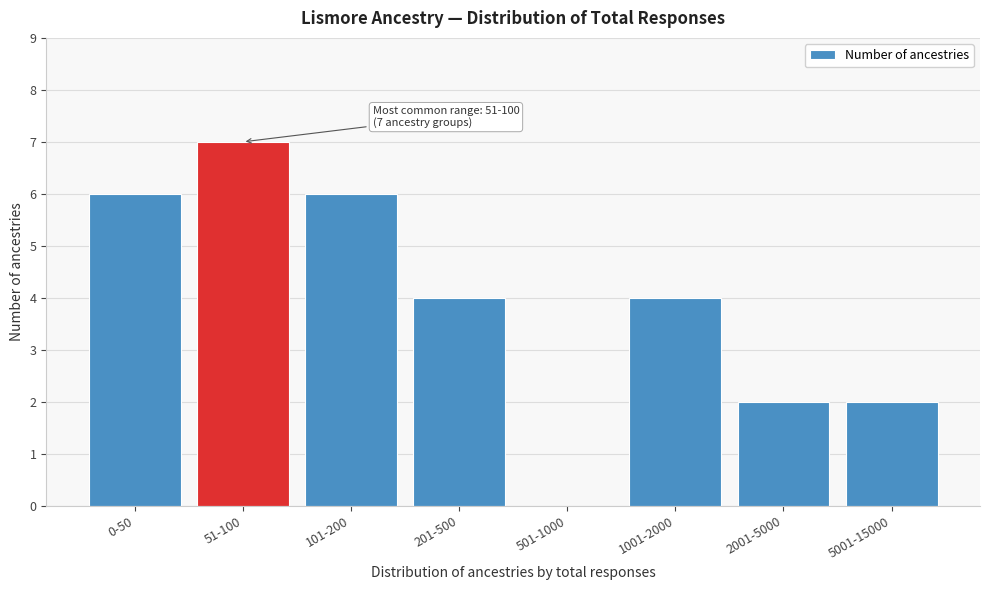

Reading right to left, what are all the values shown in this chart?

5001-15000=2	2001-5000=2	1001-2000=4	501-1000=0	201-500=4	101-200=6	51-100=7	0-50=6